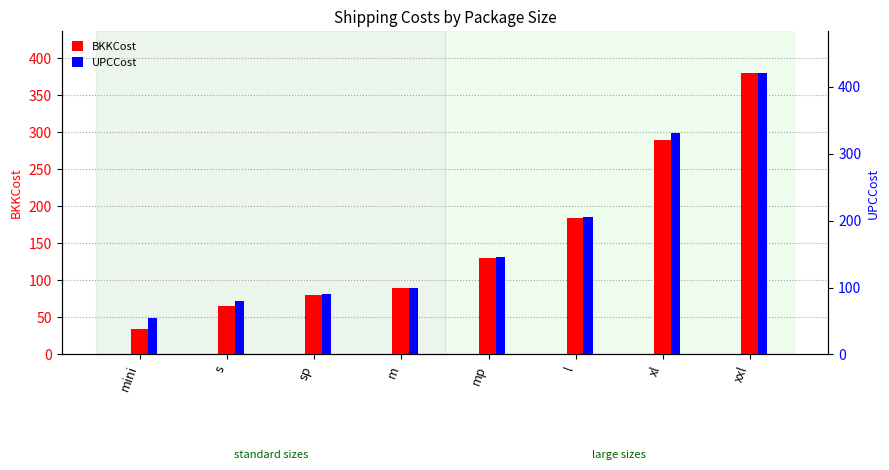

True or false: BKKCost has a value of 46.0 at m.

False